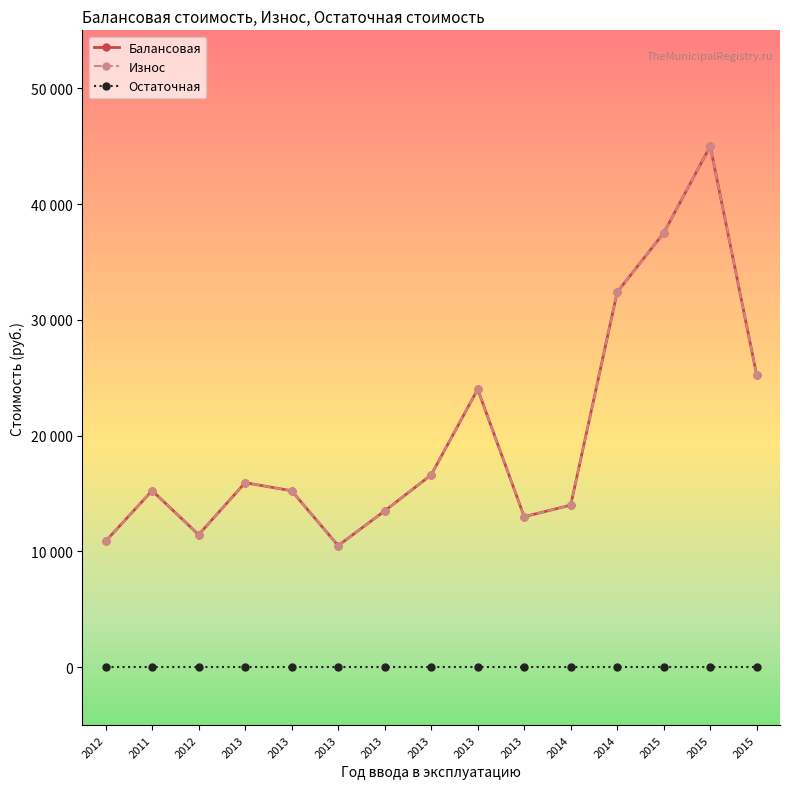

Does the chart have visible grid lines?

No